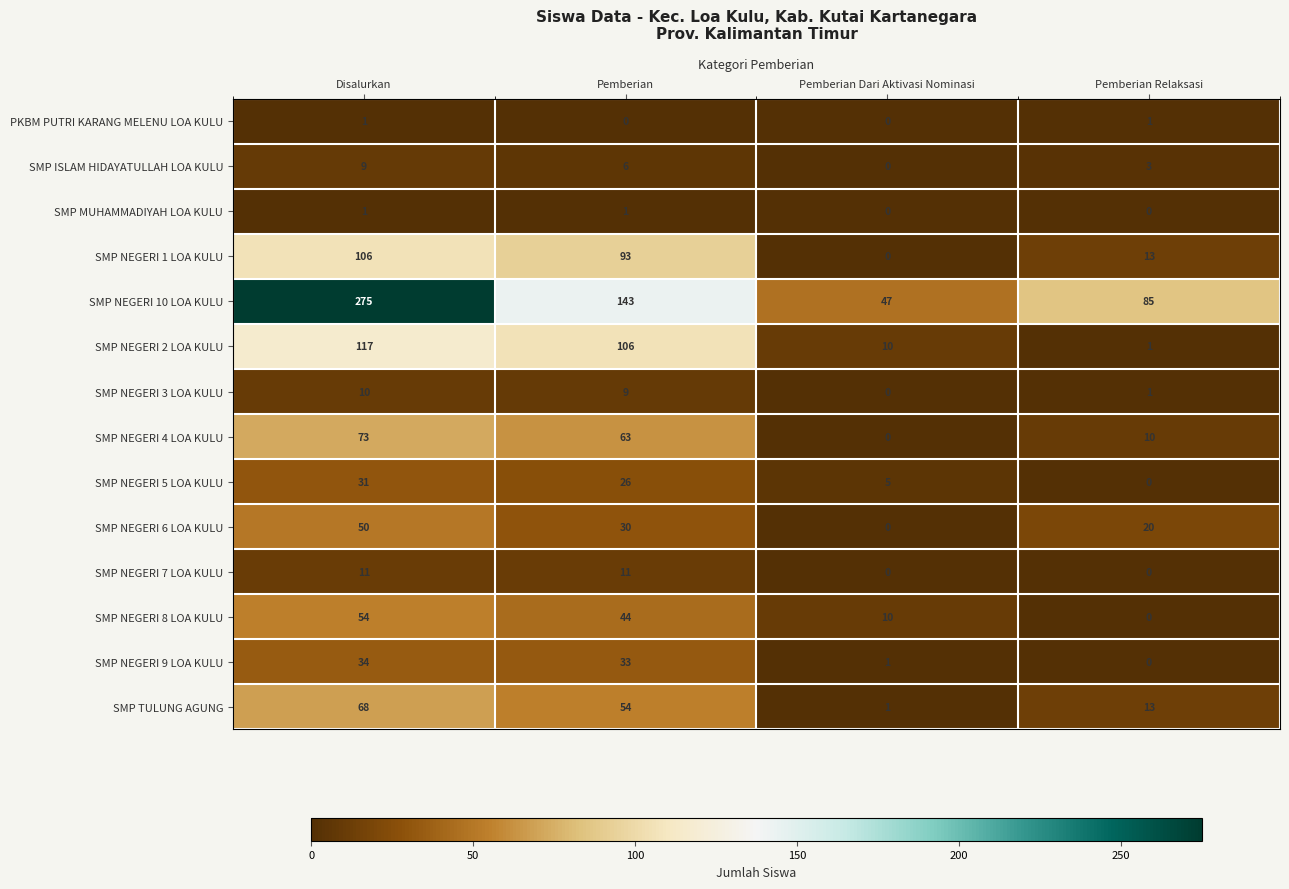

What is the difference between the maximum and minimum values in the SMP NEGERI 7 LOA KULU series?

11